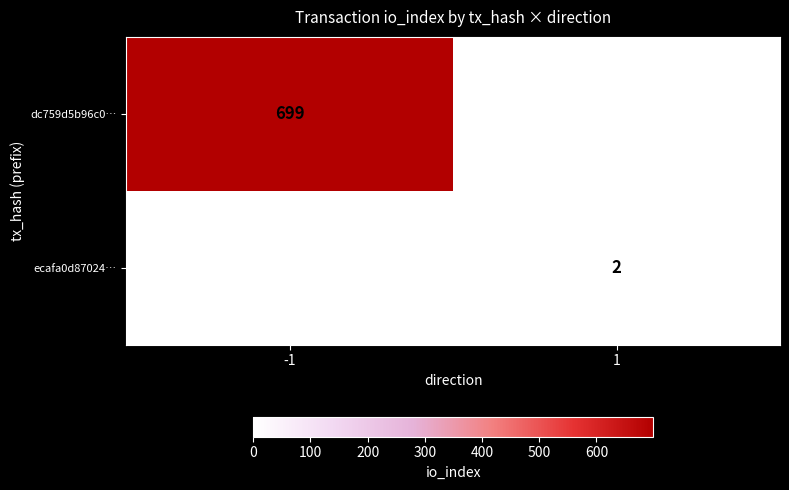

Is it true that ecafa0d87024… equals 2 at 1?

True